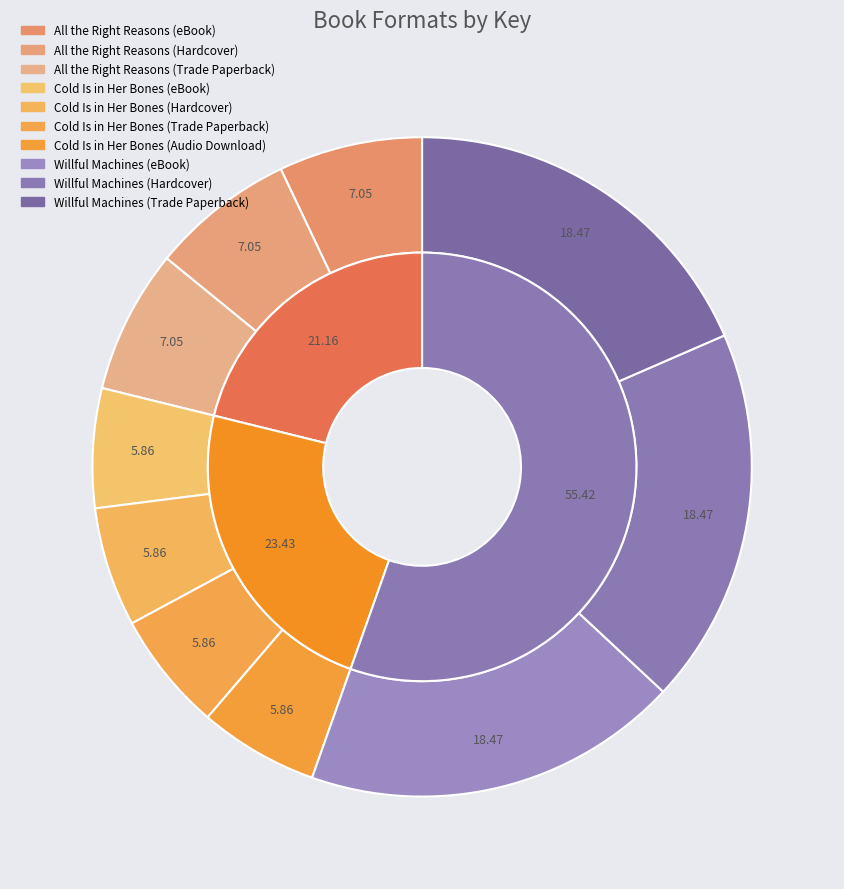

How many slices are in this pie chart?

10